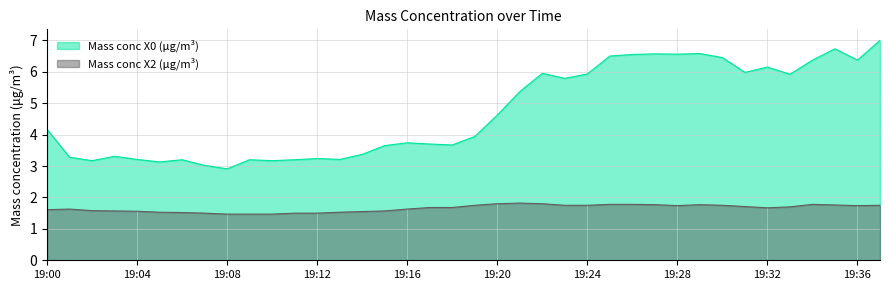

Reading left to right, what are all the values shown in this chart?

Mass conc X0 (μg/m³): 19:00=4.2	19:01=3.3	19:02=3.2	19:03=3.3	19:04=3.2	19:05=3.1	19:06=3.2	19:07=3.0	19:08=2.9	19:09=3.2	19:10=3.2	19:11=3.2	19:12=3.2	19:13=3.2	19:14=3.4	19:15=3.6	19:16=3.7	19:17=3.7	19:18=3.7	19:19=3.9	19:20=4.6	19:21=5.4	19:22=6.0	19:23=5.8	19:24=5.9	19:25=6.5	19:26=6.5	19:27=6.6	19:28=6.6	19:29=6.6	19:30=6.5	19:31=6.0	19:32=6.2	19:33=5.9	19:34=6.4	19:35=6.7	19:36=6.4	19:37=7.0
Mass conc X2 (μg/m³): 19:00=1.6	19:01=1.6	19:02=1.6	19:03=1.6	19:04=1.6	19:05=1.5	19:06=1.5	19:07=1.5	19:08=1.5	19:09=1.5	19:10=1.5	19:11=1.5	19:12=1.5	19:13=1.5	19:14=1.6	19:15=1.6	19:16=1.6	19:17=1.7	19:18=1.7	19:19=1.8	19:20=1.8	19:21=1.8	19:22=1.8	19:23=1.8	19:24=1.8	19:25=1.8	19:26=1.8	19:27=1.8	19:28=1.7	19:29=1.8	19:30=1.8	19:31=1.7	19:32=1.7	19:33=1.7	19:34=1.8	19:35=1.8	19:36=1.7	19:37=1.8